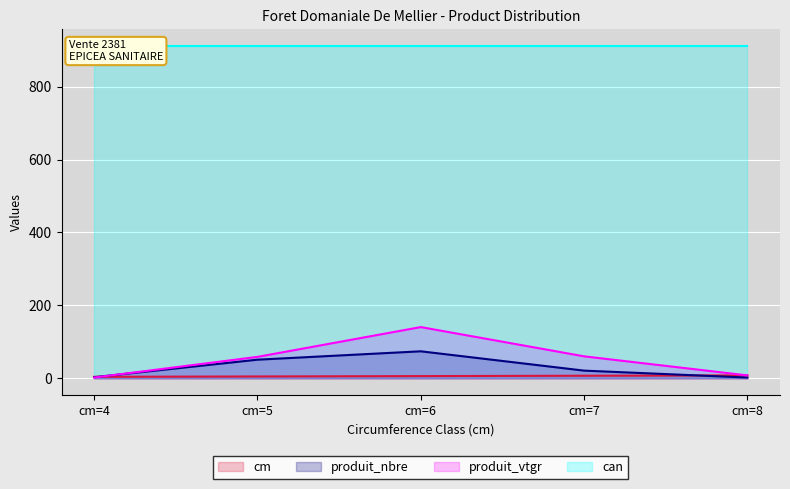

In produit_nbre, how many points are higher than both neighbors (excluding endpoints)?

1